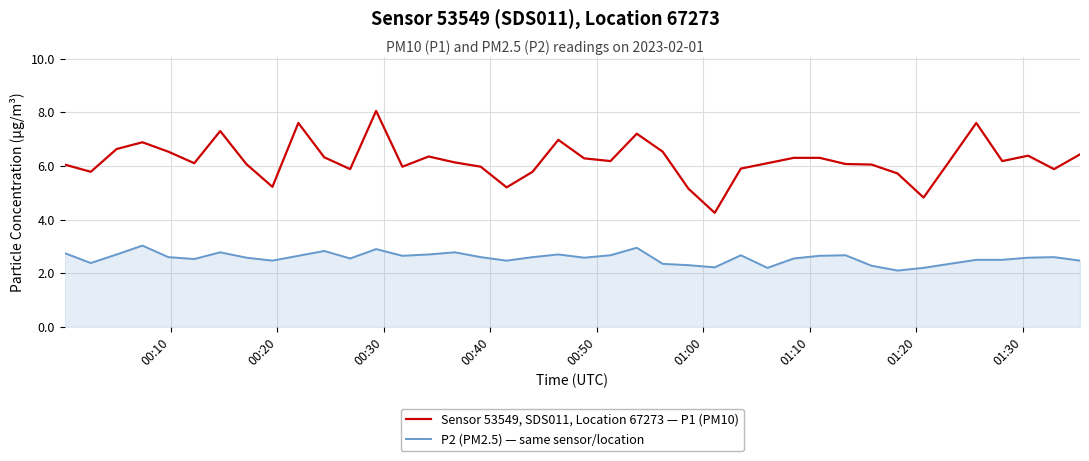

True or false: P2 (PM2.5) — same sensor/location and Sensor 53549, SDS011, Location 67273 — P1 (PM10) intersect in this chart.

False